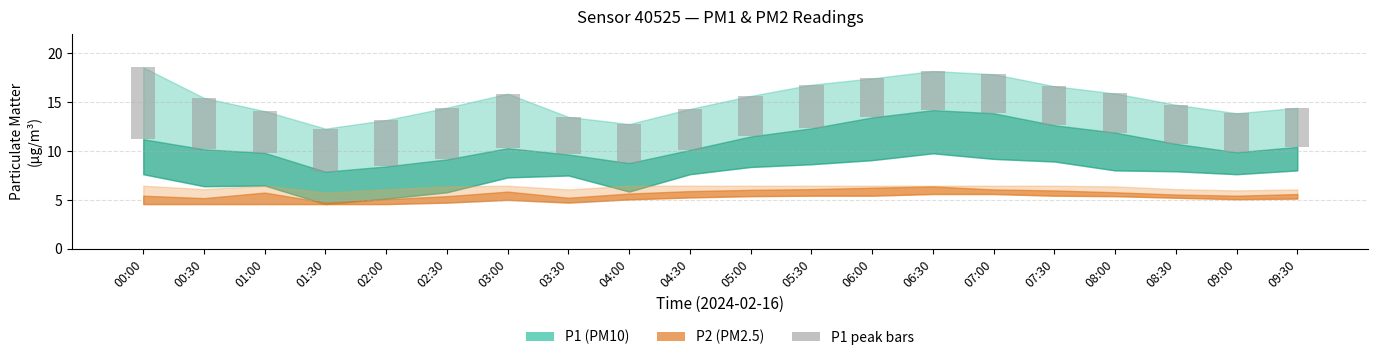

The chart shows a value of 4.4 at 01:30. True or false?

True